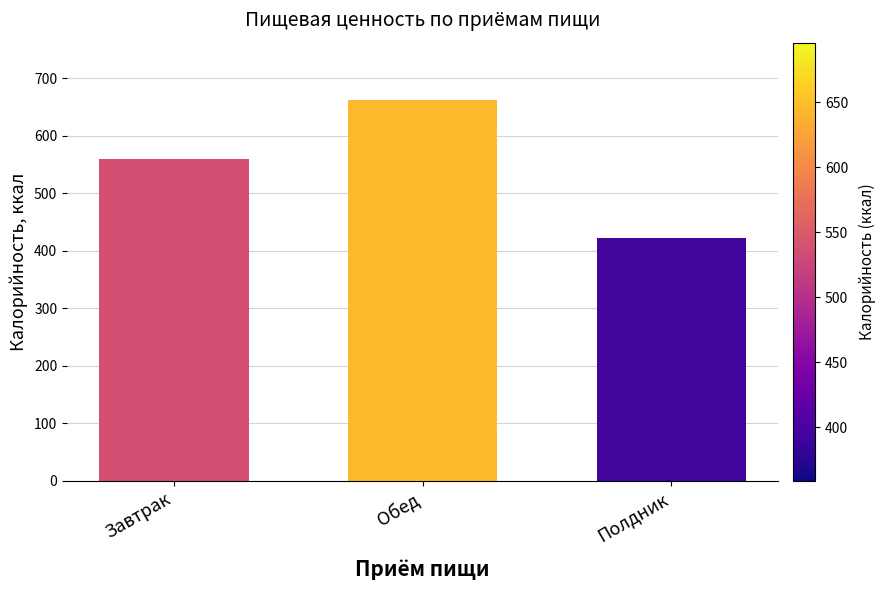

At which label is the value closest to 542?

Завтрак